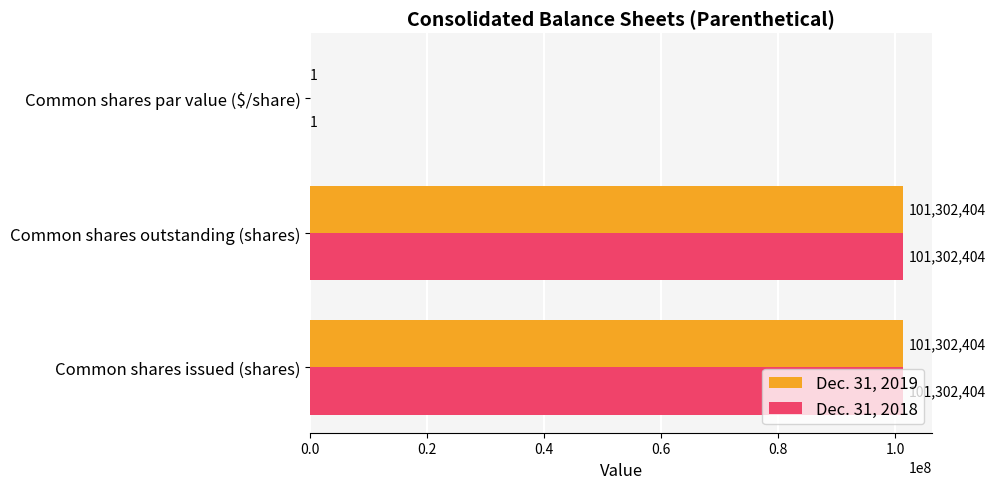

True or false: Dec. 31, 2019 has a value of 1 at Common shares par value ($/share).

True